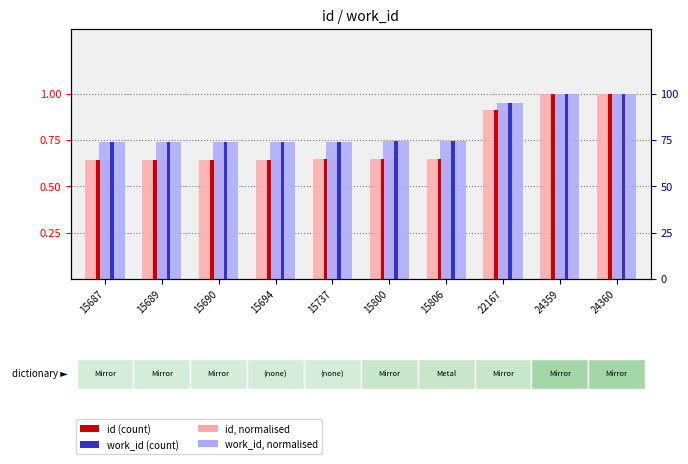

Which series has the largest range (max minus min)?

id (normalised), light